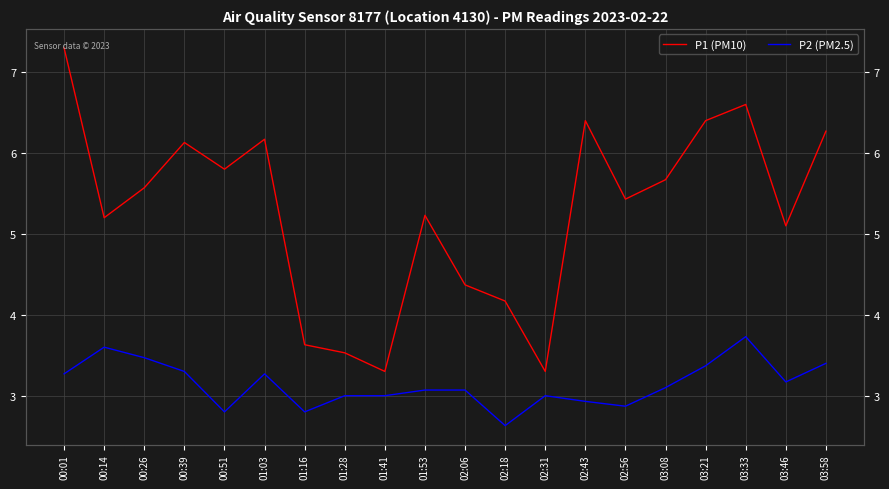

What position from the right is 03:33?

3